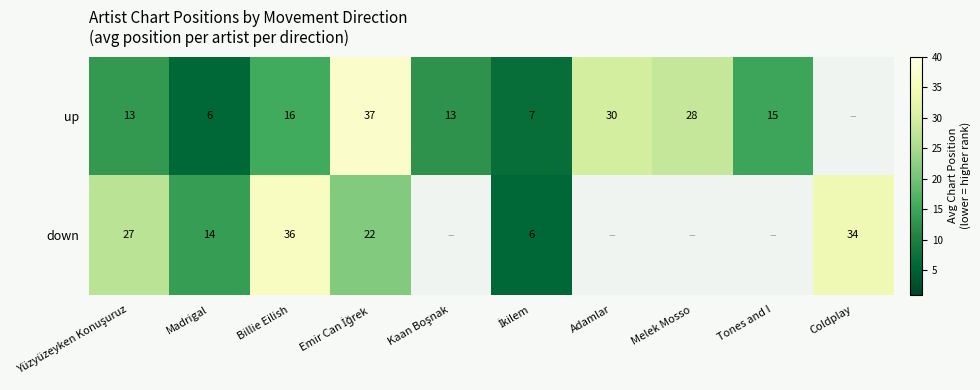

What is the difference between the highest and lowest values at Madrigal?

8